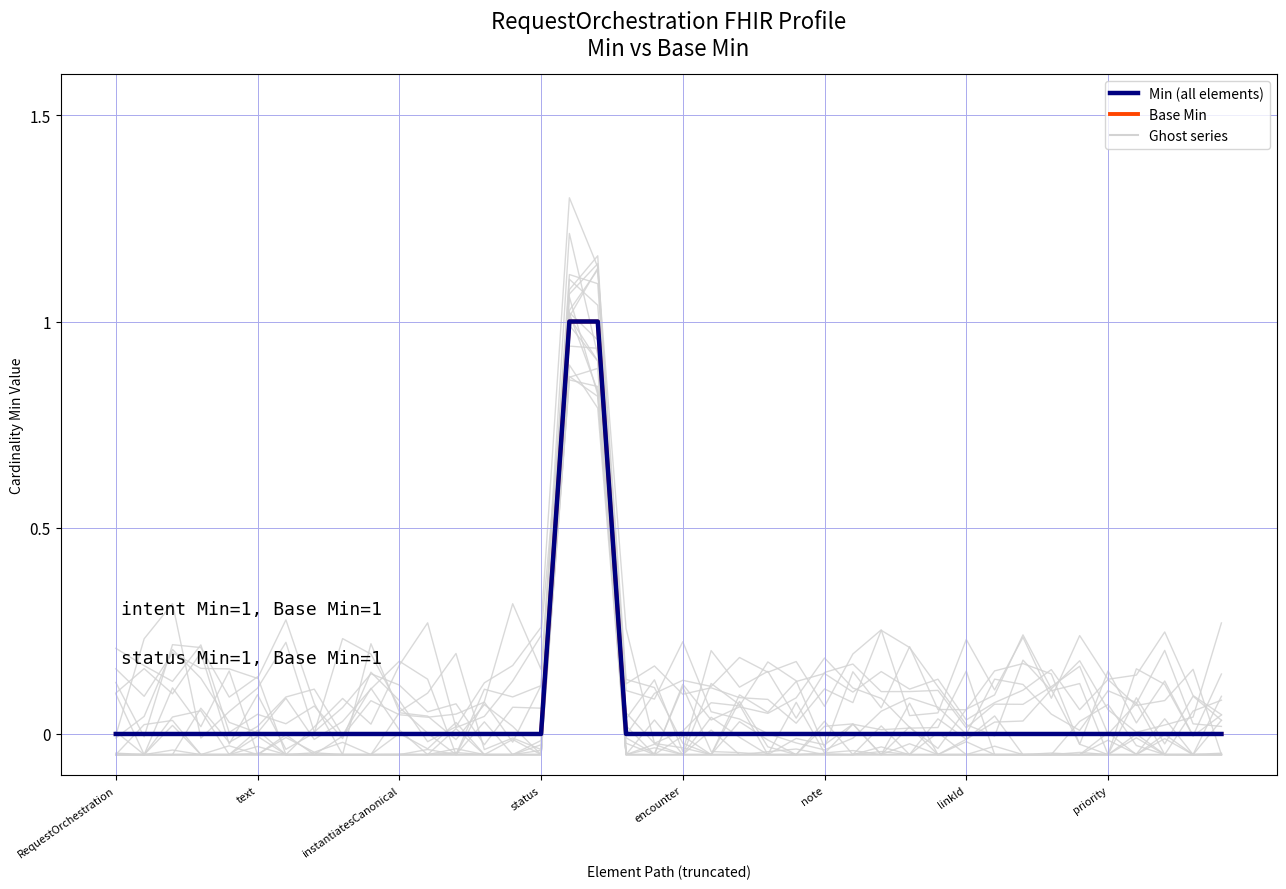

True or false: Min (all elements) and Base Min cross at least once.

False